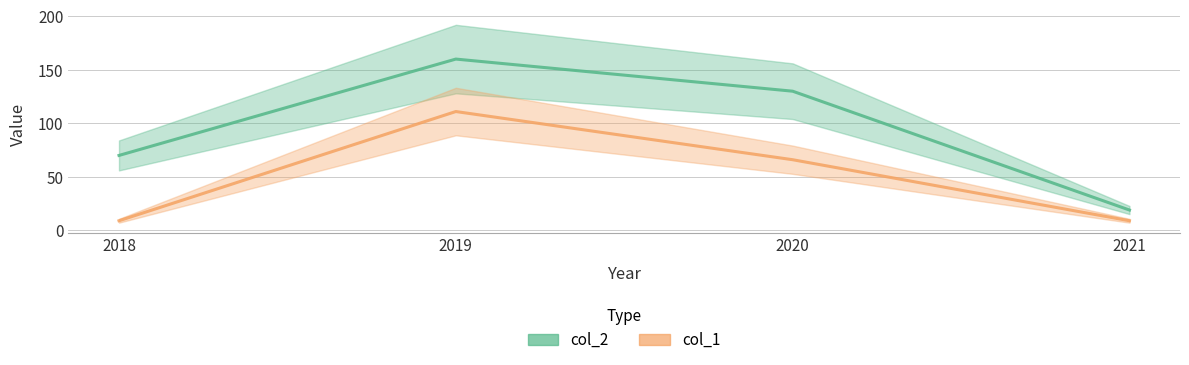

True or false: col_1 has a value of 9 at 2018.

True